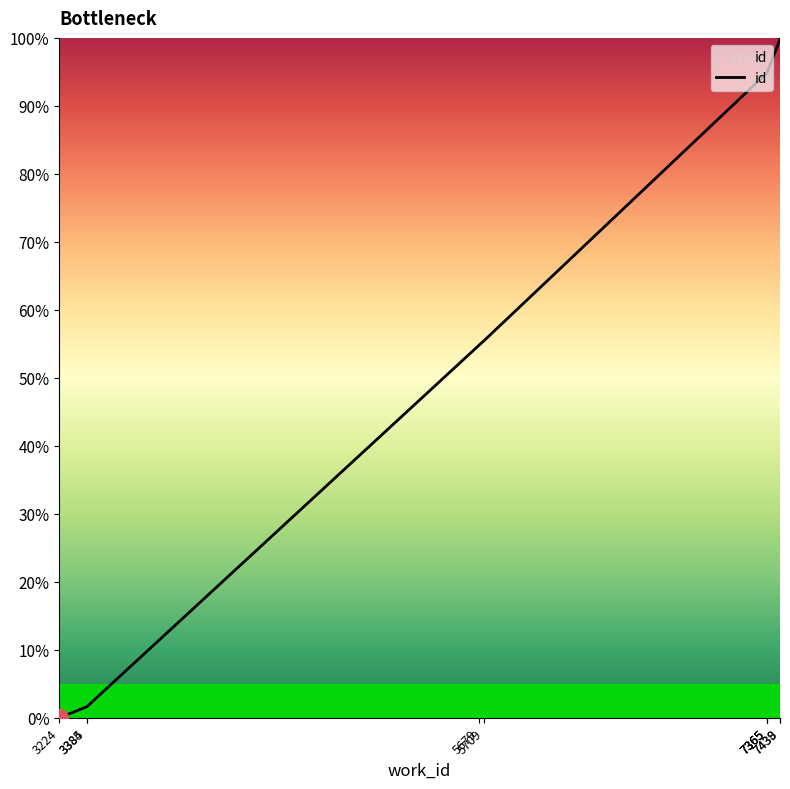

What is the value of the 4th point from the left?

54.8